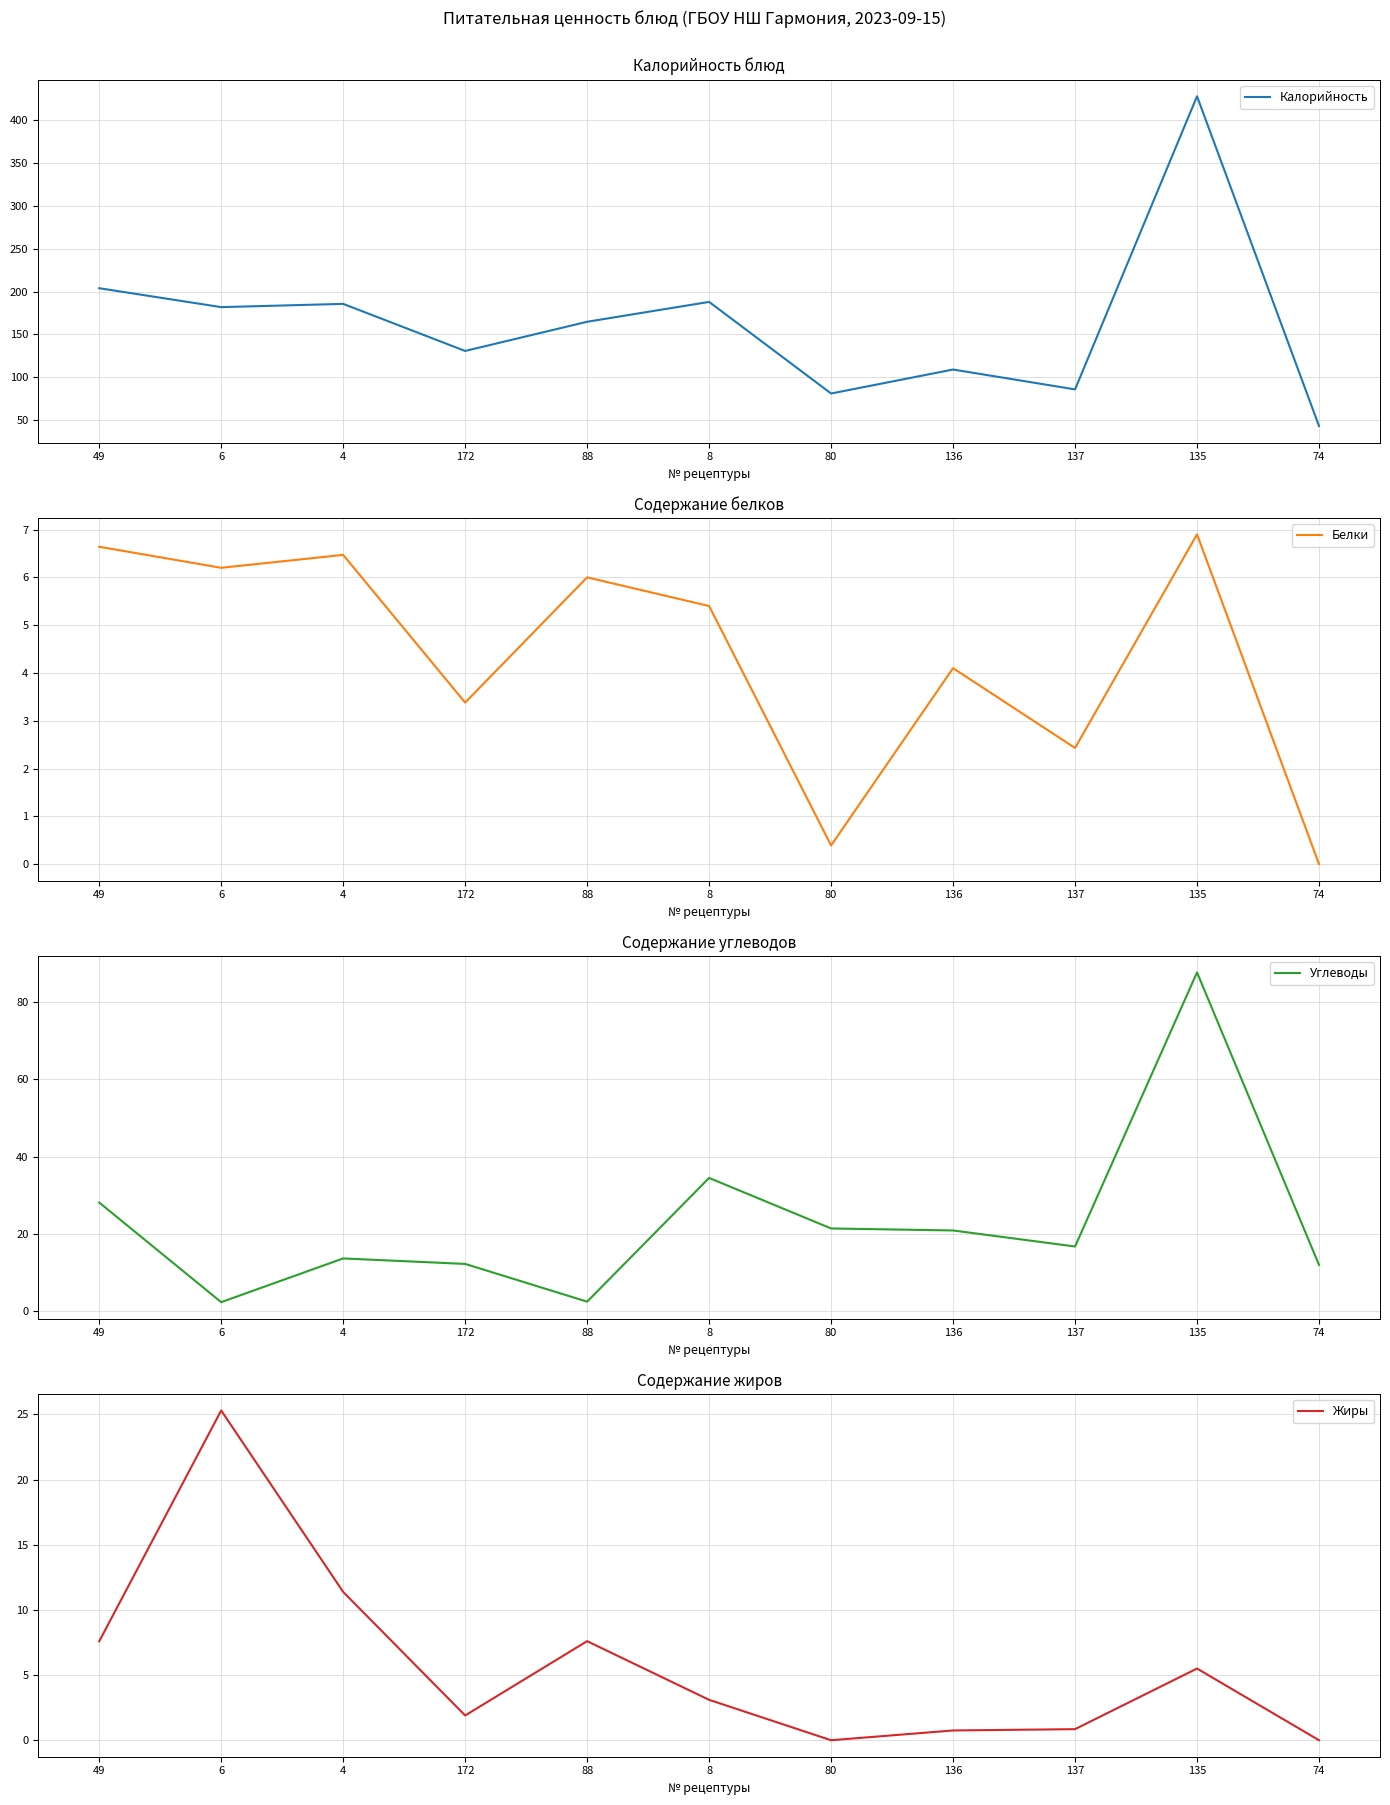

True or false: Калорийность has more than 1 points higher than both neighbors.

True